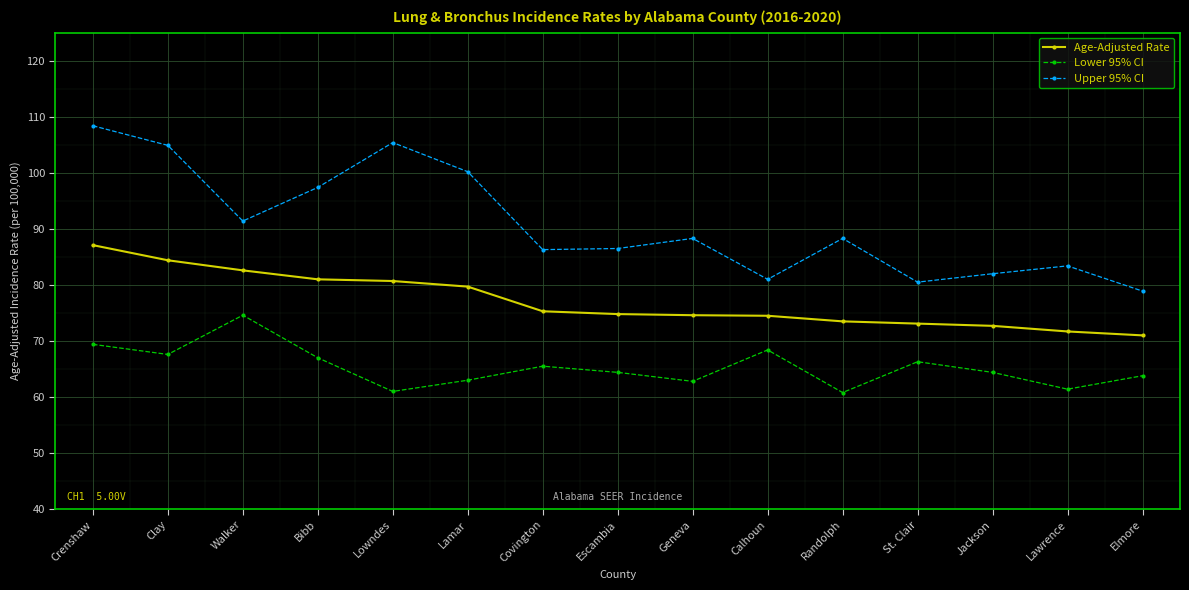

What is the difference between the maximum and minimum values in the Upper 95% CI series?

29.5